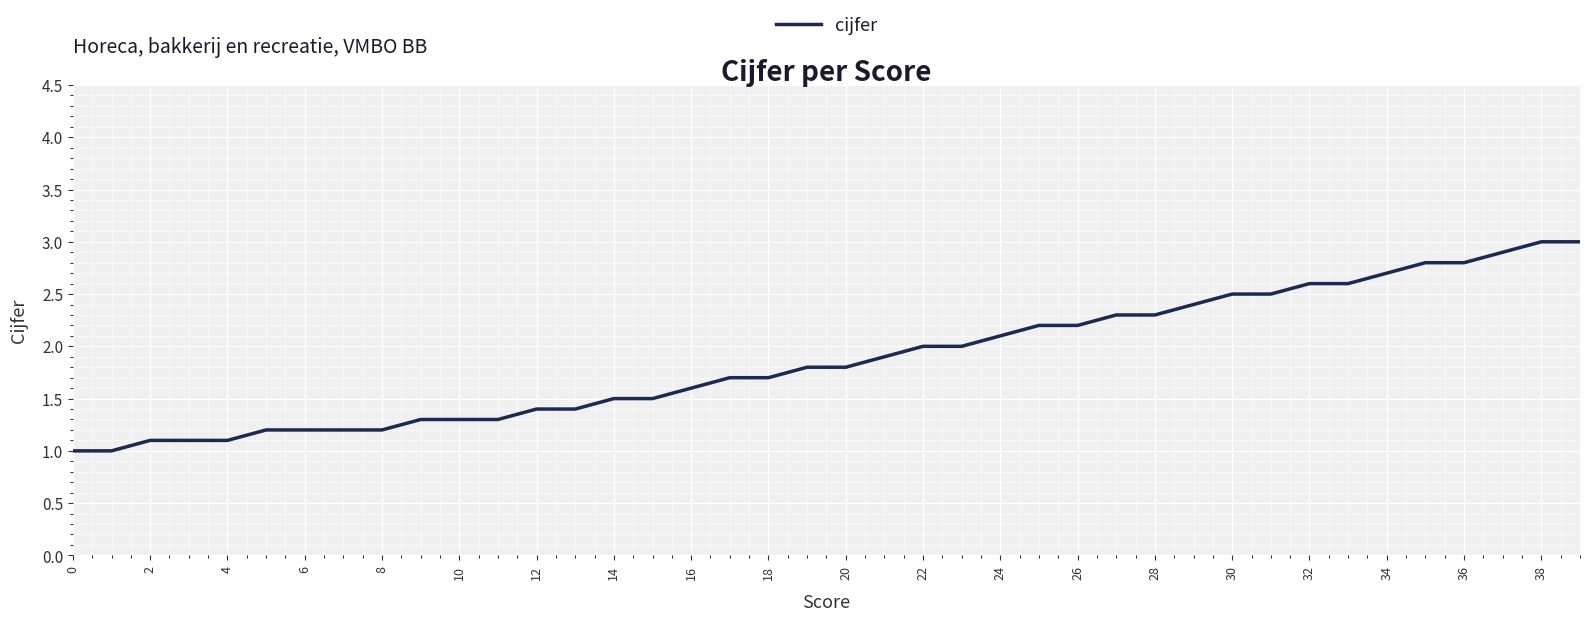

What is the maximum value shown in the chart?

3.0